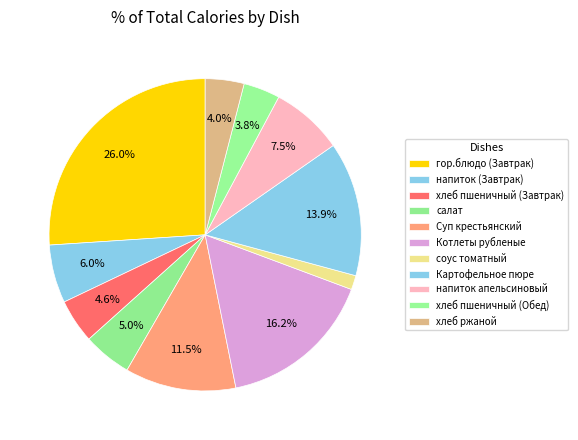

True or false: хлеб пшеничный (Обед) accounts for 1% of the total.

False